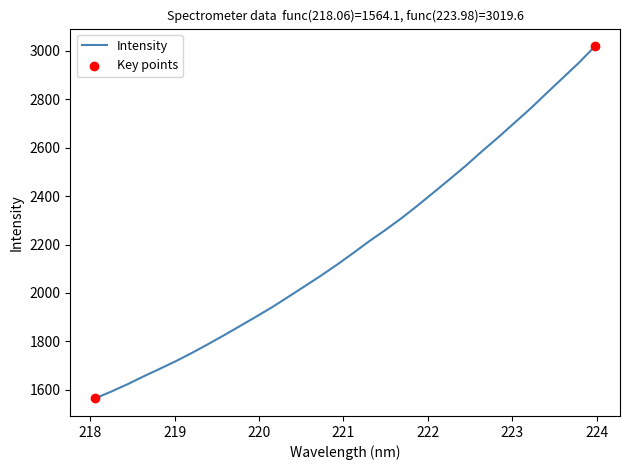

What is the minimum value shown in the chart?

1564.1